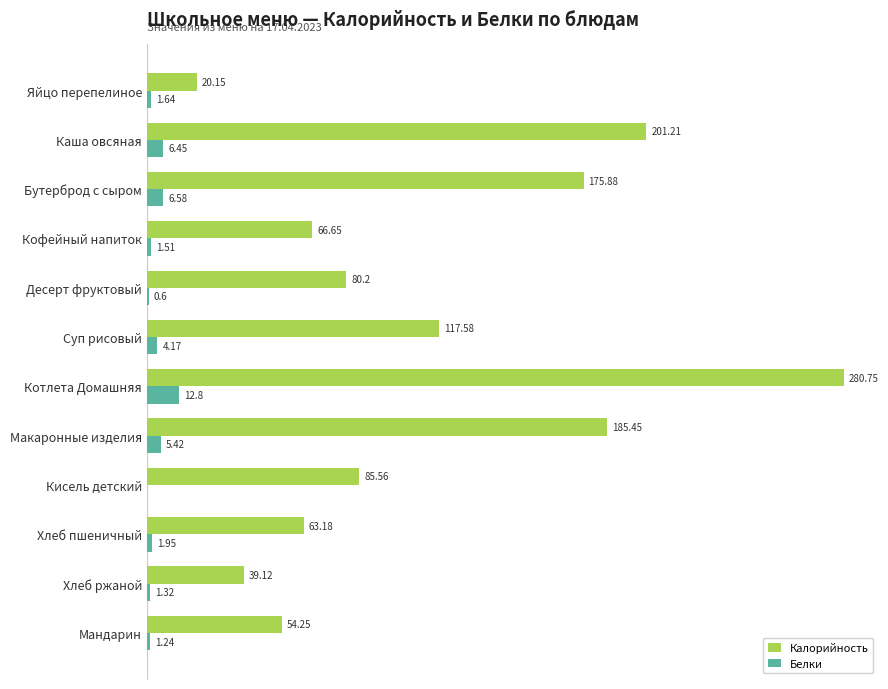

Where is Калорийность nearest to the value 150?

Бутерброд с сыром